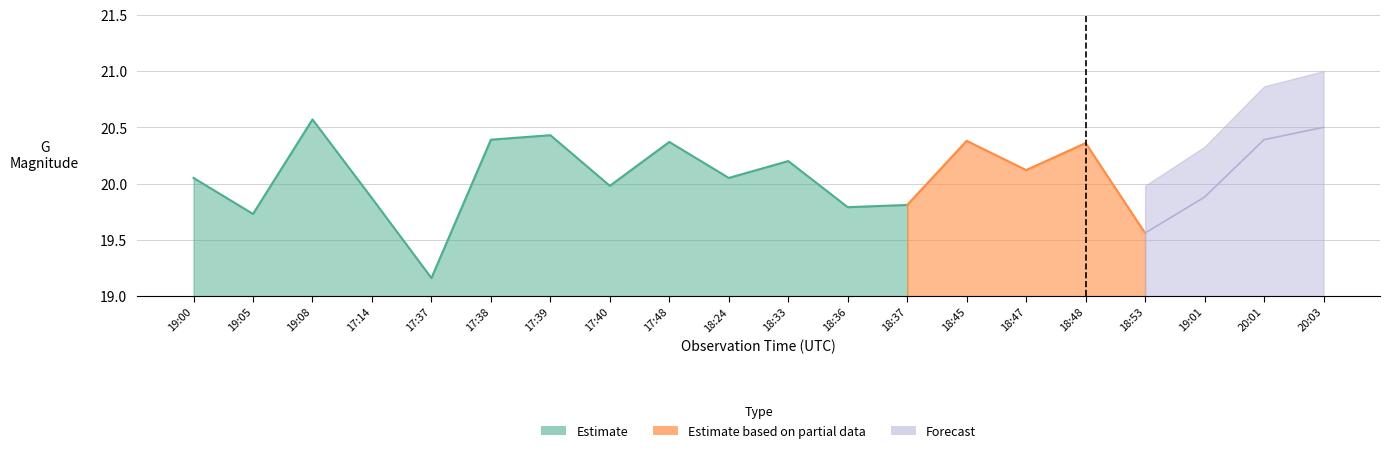

List the labels in order of GMag_estimate value, largest first.

19:08, 20:03, 17:39, 17:38, 20:01, 18:45, 17:48, 18:48, 18:33, 18:47, 19:00, 18:24, 17:40, 19:01, 17:14, 18:37, 18:36, 19:05, 18:53, 17:37